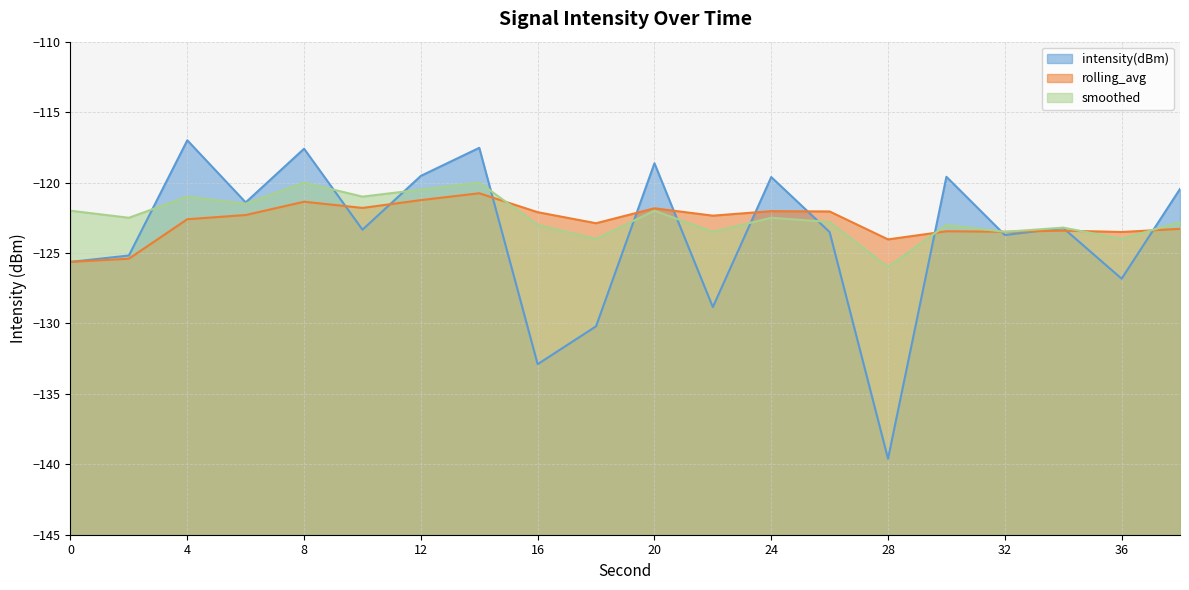

At which label does rolling_avg reach its peak?

14